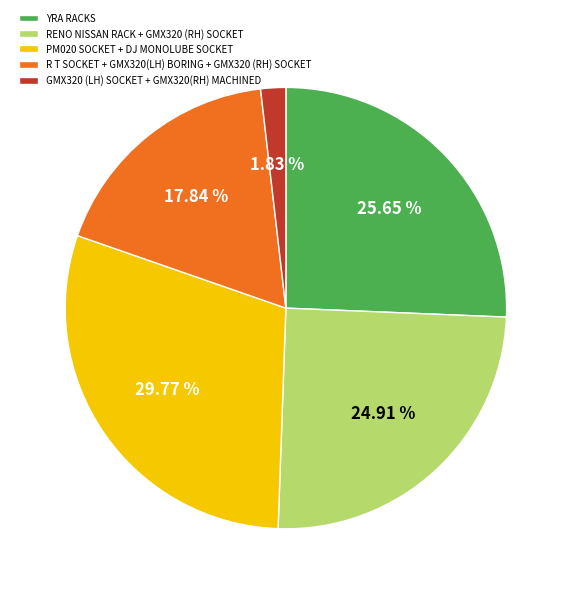

How many slices are in this pie chart?

5